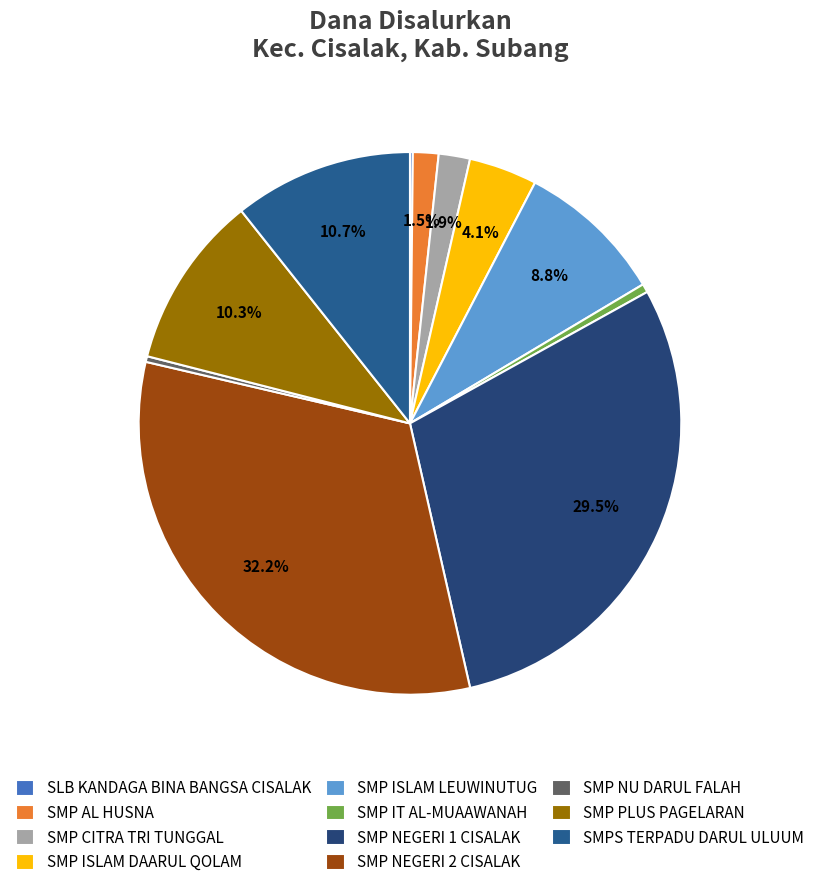

Is it true that SMP IT AL-MUAAWANAH is 12% of the pie?

False